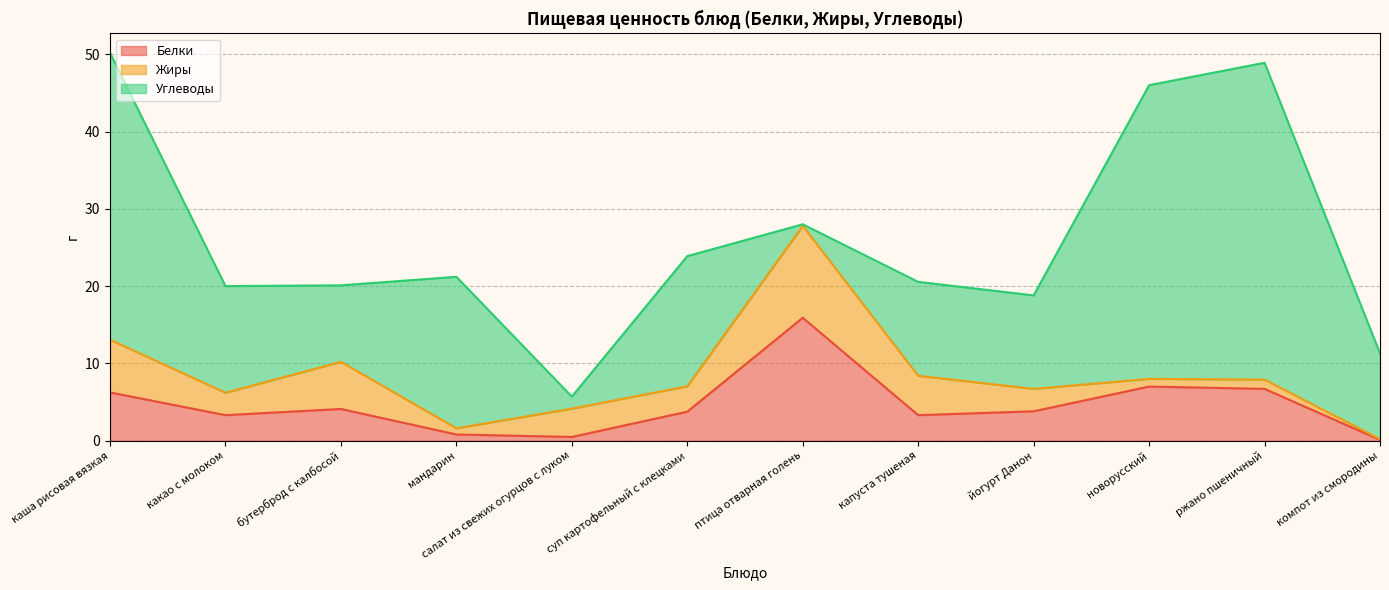

What is the sum of all Белки values?

55.5